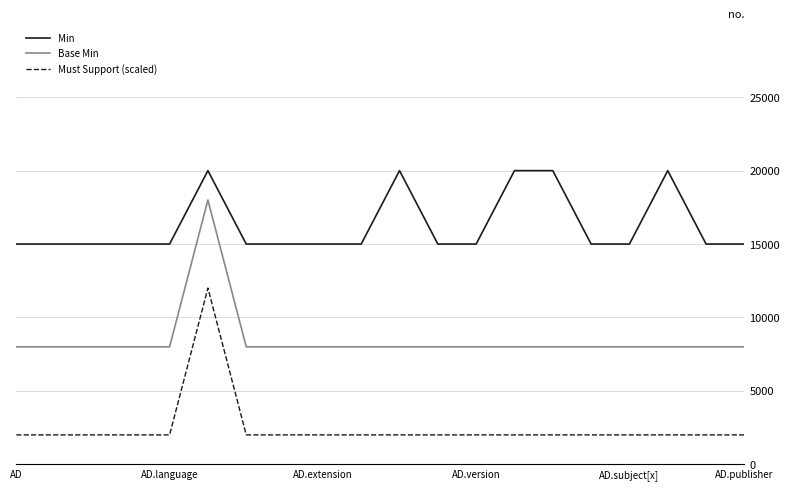

Which series has the largest total across all categories?

Min